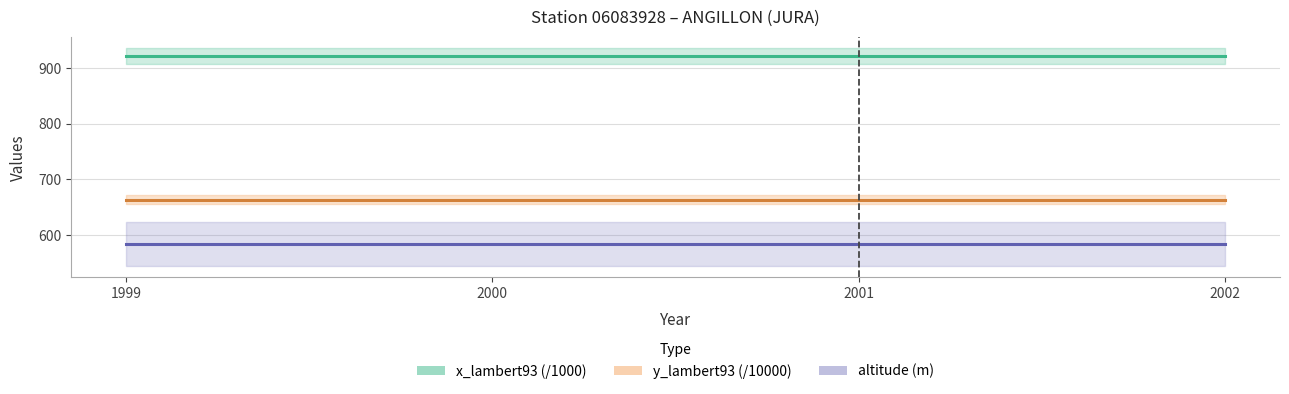

Which has a higher value, 2001 or 2002?

2001